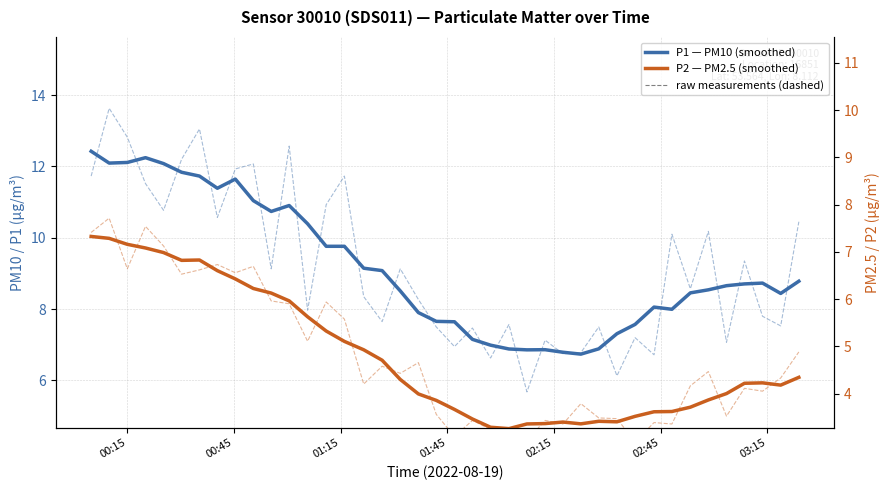

True or false: P2 (PM2.5, solid — smoothed) has more than 2 points higher than both neighbors.

True